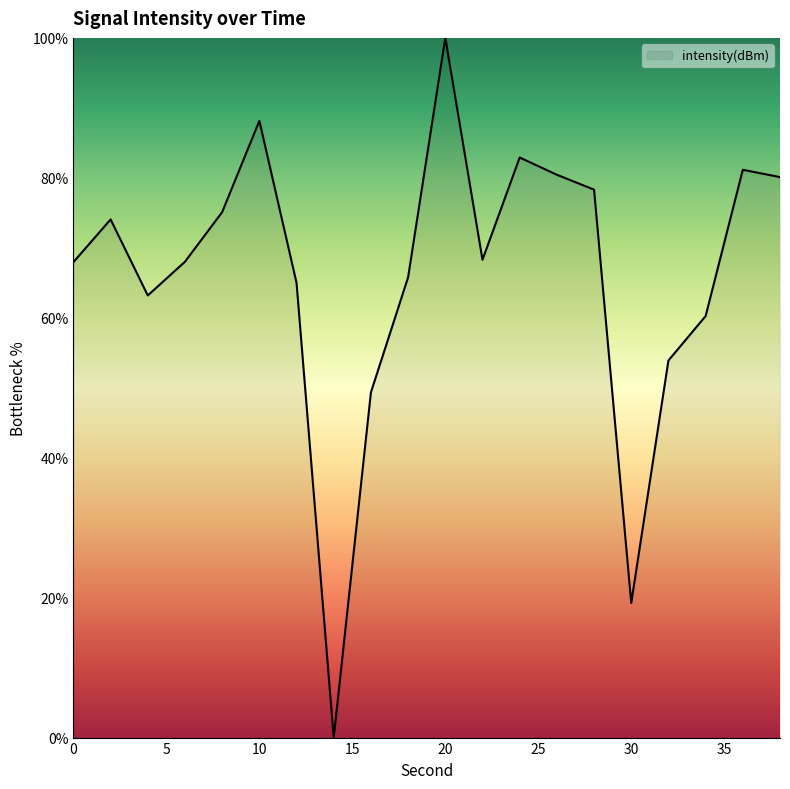

What is the greatest value displayed?

100.0